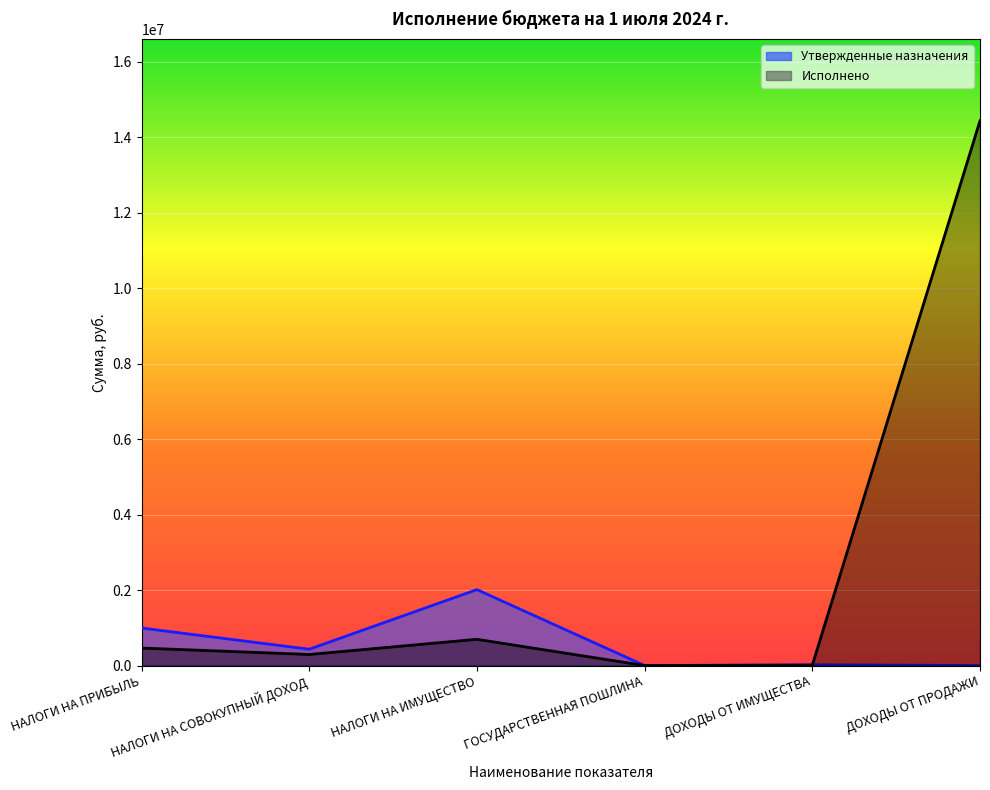

Where does the Исполнено series first go above 463614?

НАЛОГИ НА ПРИБЫЛЬ